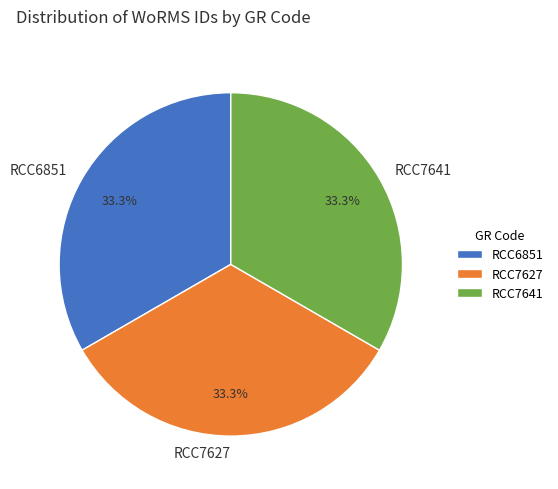

Does any single category account for the majority?

No